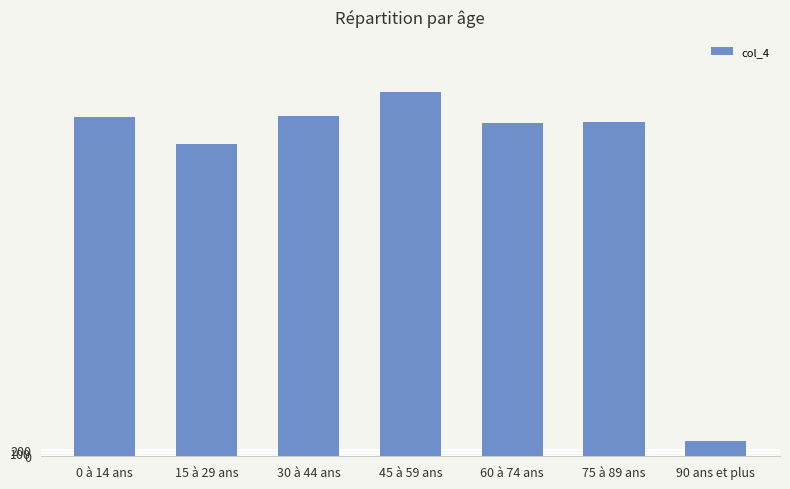

What is the difference between the second highest and minimum values?

10012